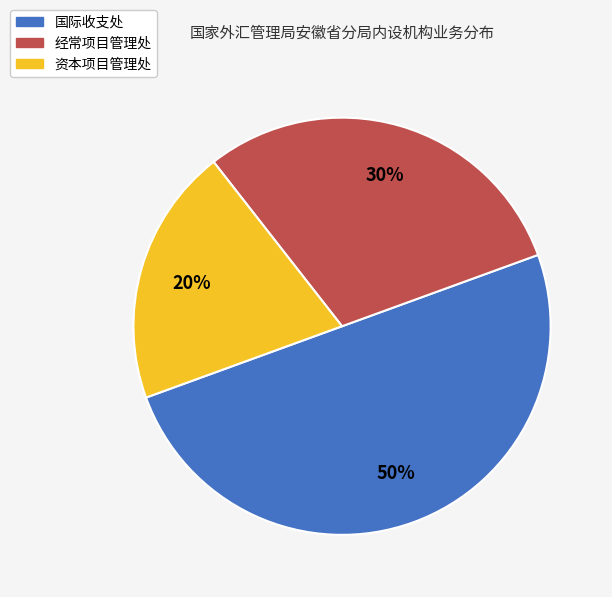

To the nearest percent, what percentage of the pie is 国际收支处?

50%